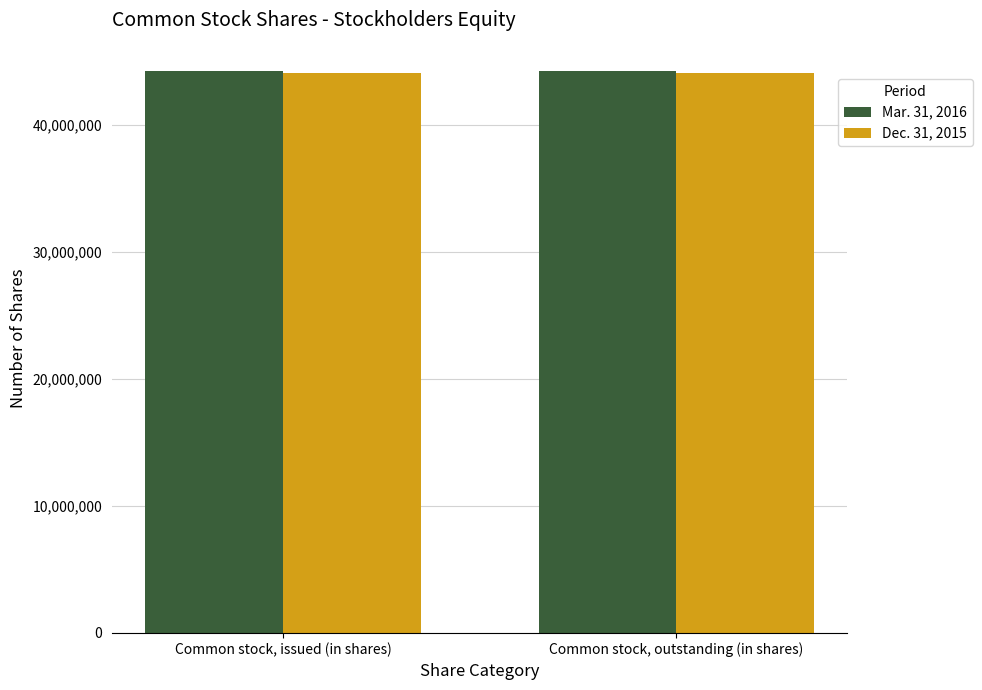

What is the value of the Dec. 31, 2015 bar at the 1st from the left?

44113328